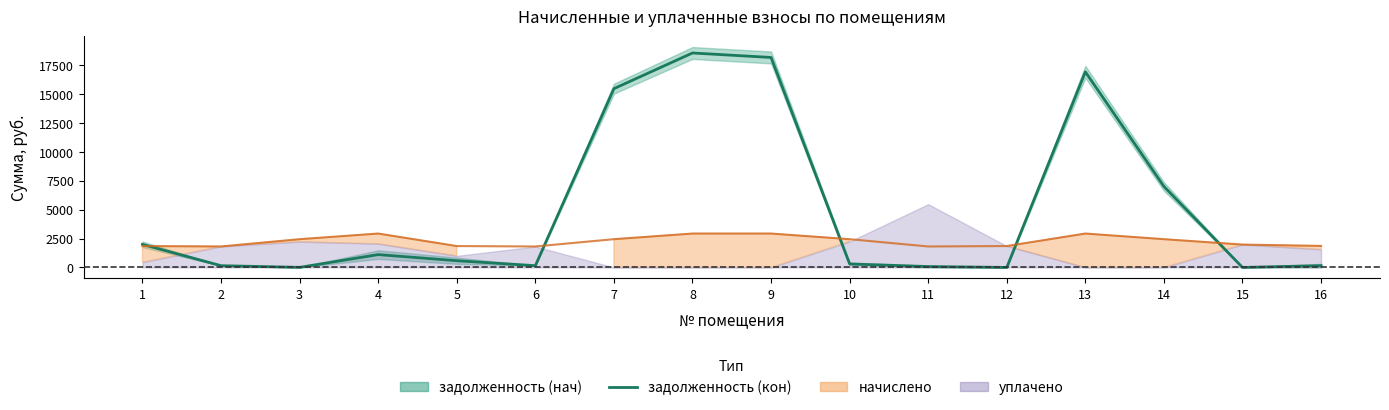

At which label is the value closest to 9264?

14